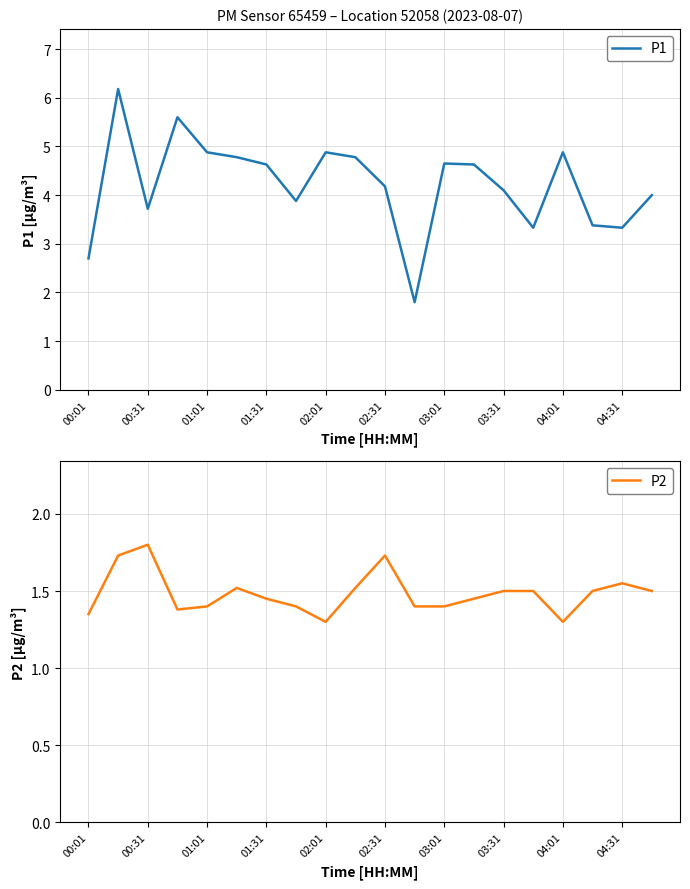

True or false: P1 and P2 cross at least once.

False